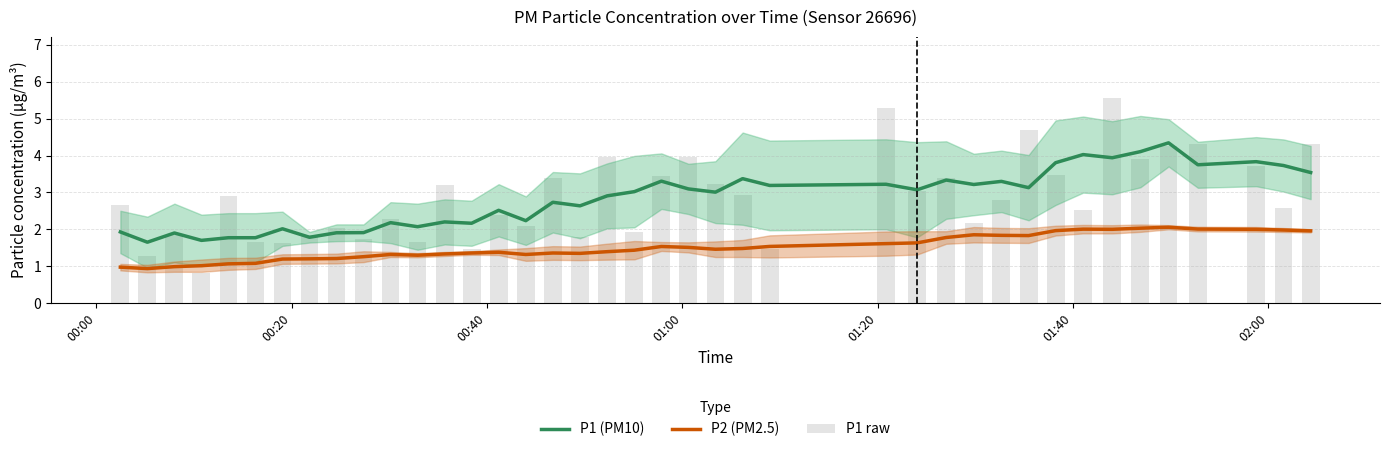

Which series has the largest total across all categories?

P1 raw